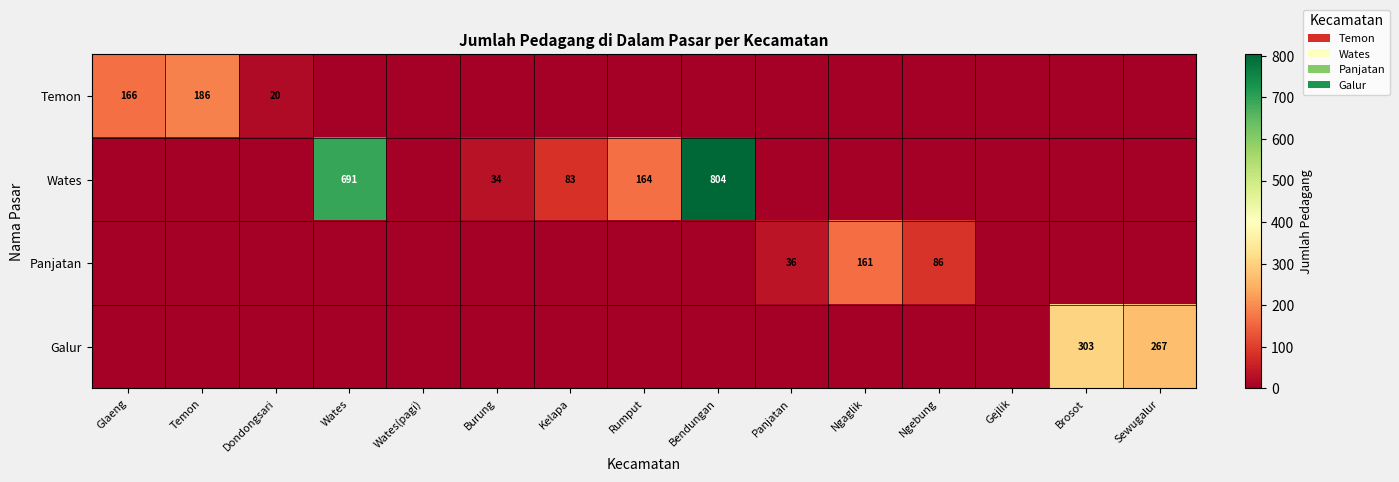

The value of Temon at Dondongsari is 20. True or false?

True